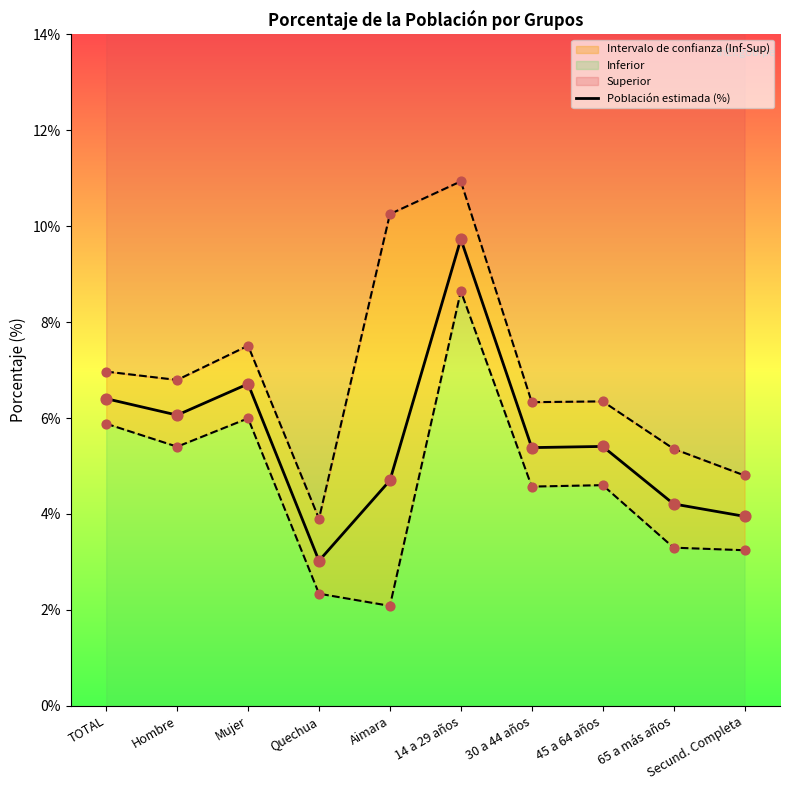

Which has a higher value, 30 a 44 años or Hombre?

Hombre